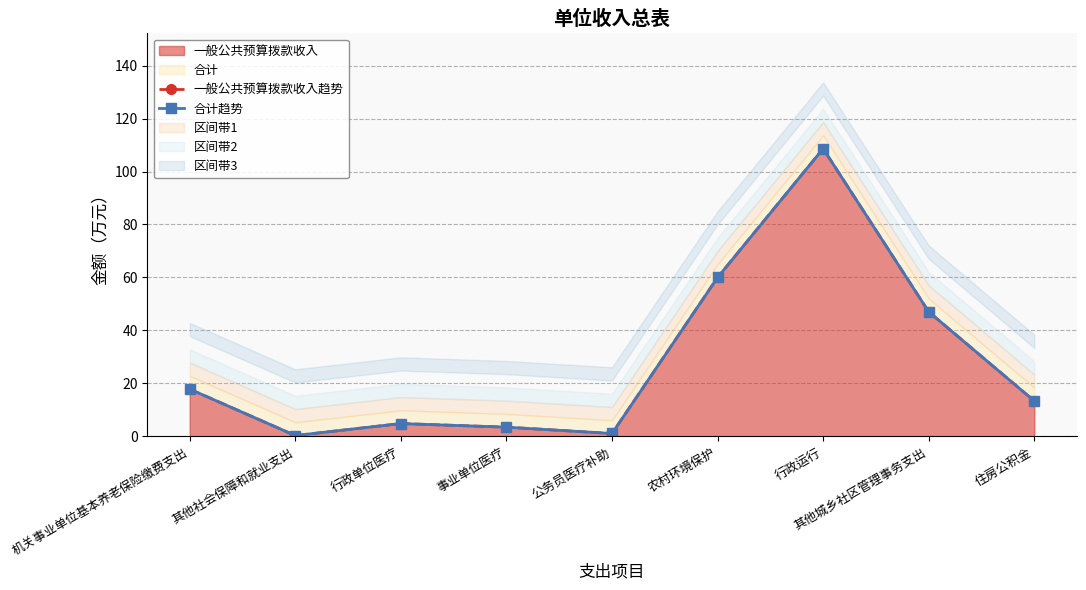

Reading left to right, extract all data points from this chart.

一般公共预算拨款收入趋势: 机关事业单位基本养老保险缴费支出=17.9	其他社会保障和就业支出=0.3	行政单位医疗=4.9	事业单位医疗=3.5	公务员医疗补助=1.1	农村环境保护=60.0	行政运行=108.6	其他城乡社区管理事务支出=47.0	住房公积金=13.4
合计趋势: 机关事业单位基本养老保险缴费支出=17.9	其他社会保障和就业支出=0.3	行政单位医疗=4.9	事业单位医疗=3.5	公务员医疗补助=1.1	农村环境保护=60.0	行政运行=108.6	其他城乡社区管理事务支出=47.0	住房公积金=13.4